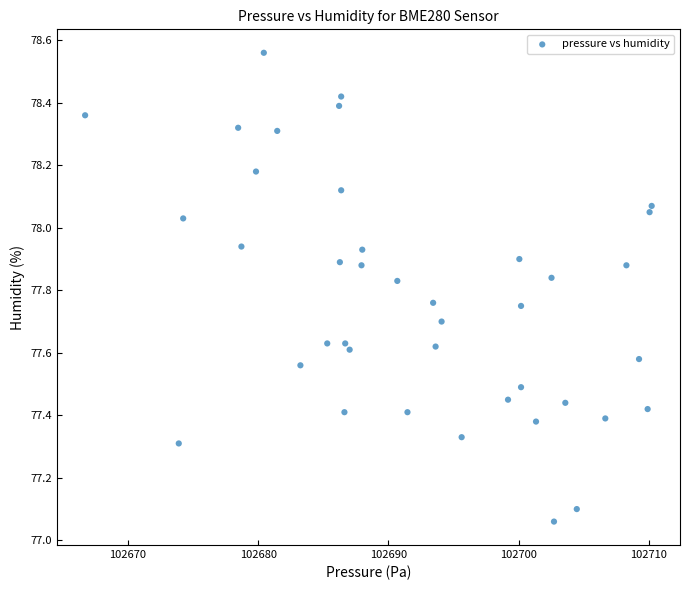

What is the range of Y values (max minus min)?

1.5